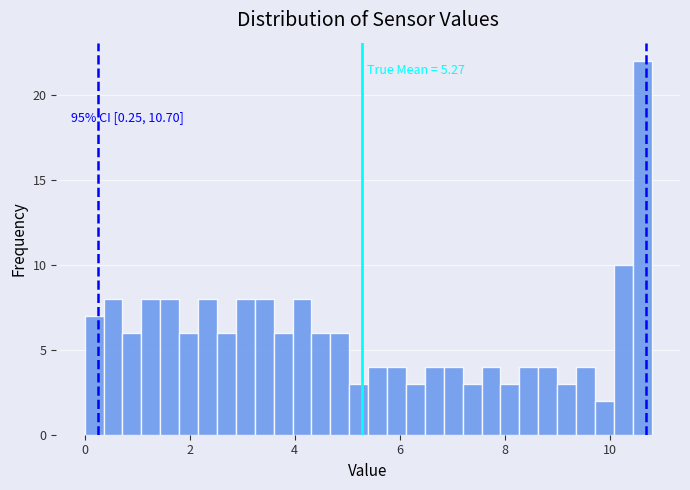

Read against the x-axis, roughly where is the centre of the tallest bar?

10.6